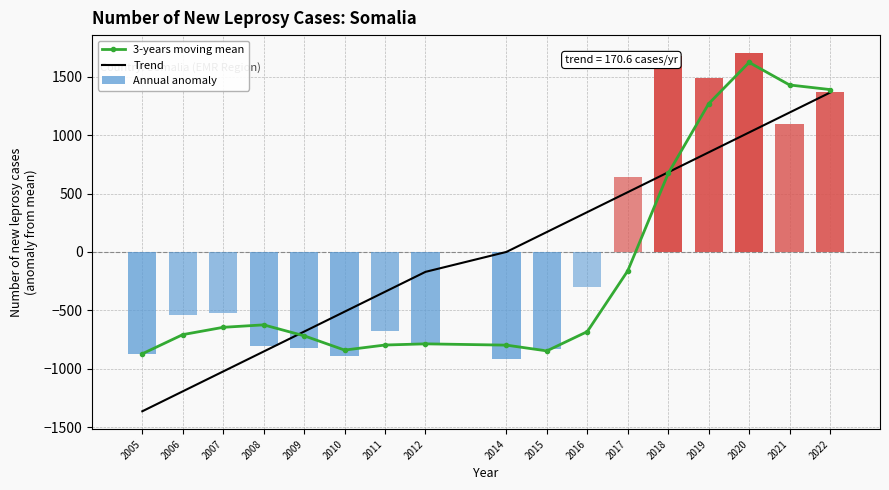

What is the value of the 3-years moving mean bar at the 16th from the left?

1430.0